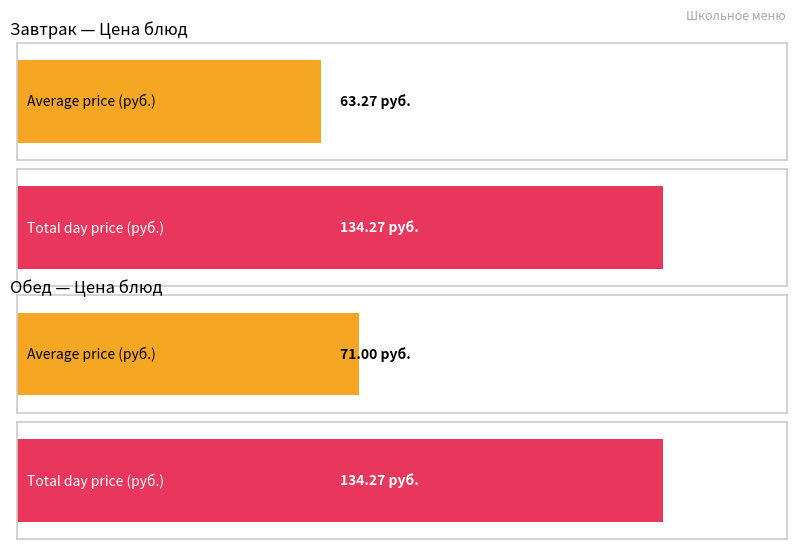

Is it true that Average utilization equals 71.0 at Обед?

True